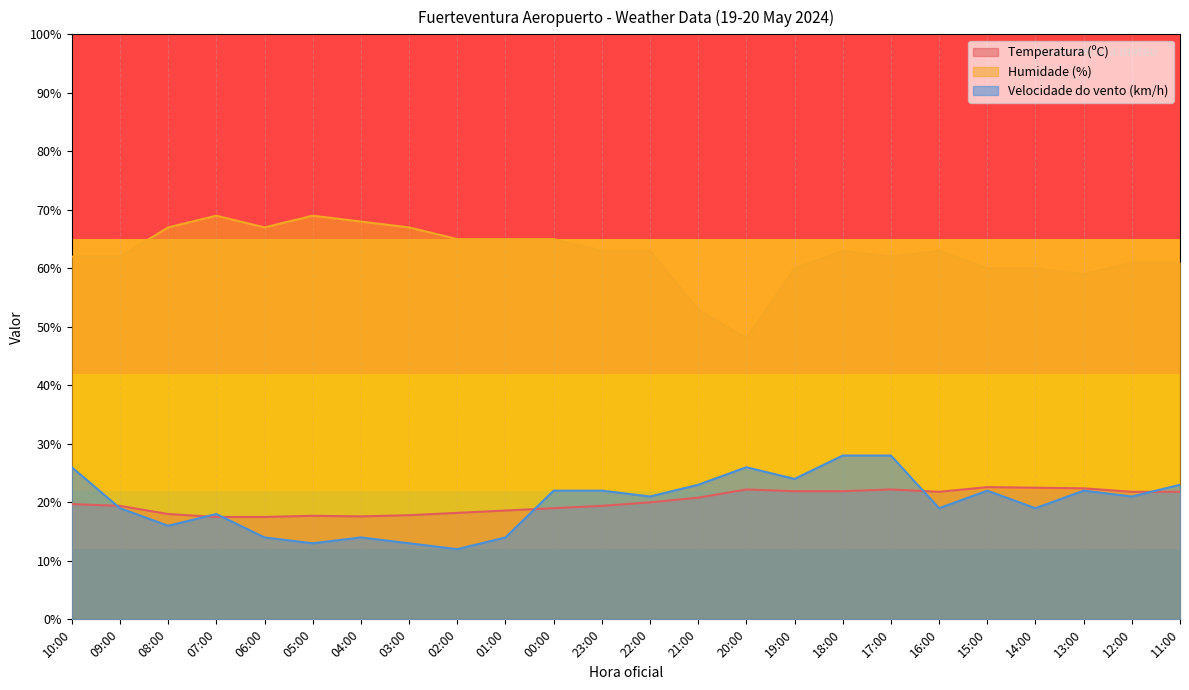

Is the value of Velocidade do vento (km/h) at 04:00 greater than the value of Humidade (%) at 13:00?

No